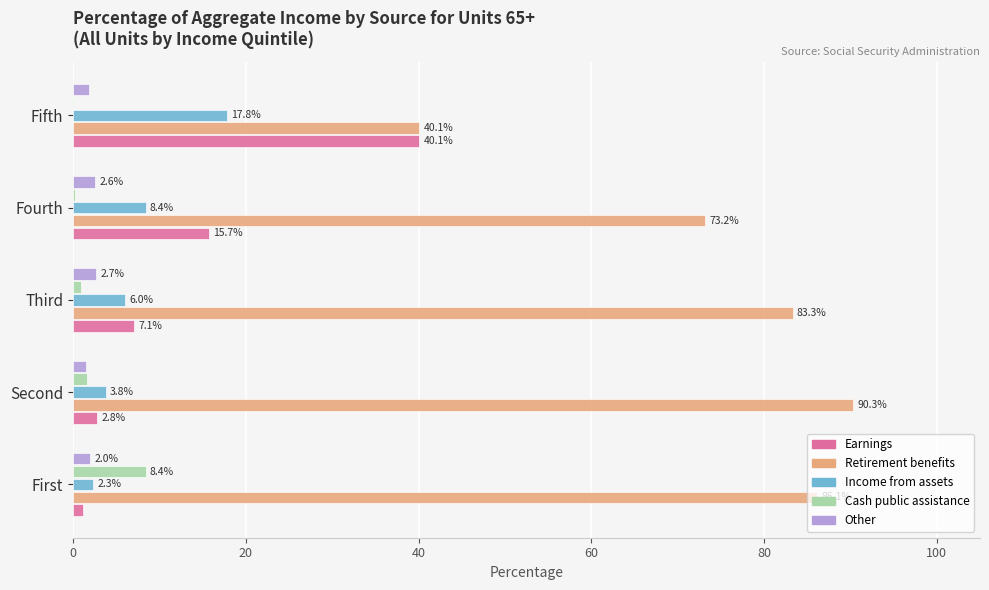

What is the greatest value displayed?

90.3